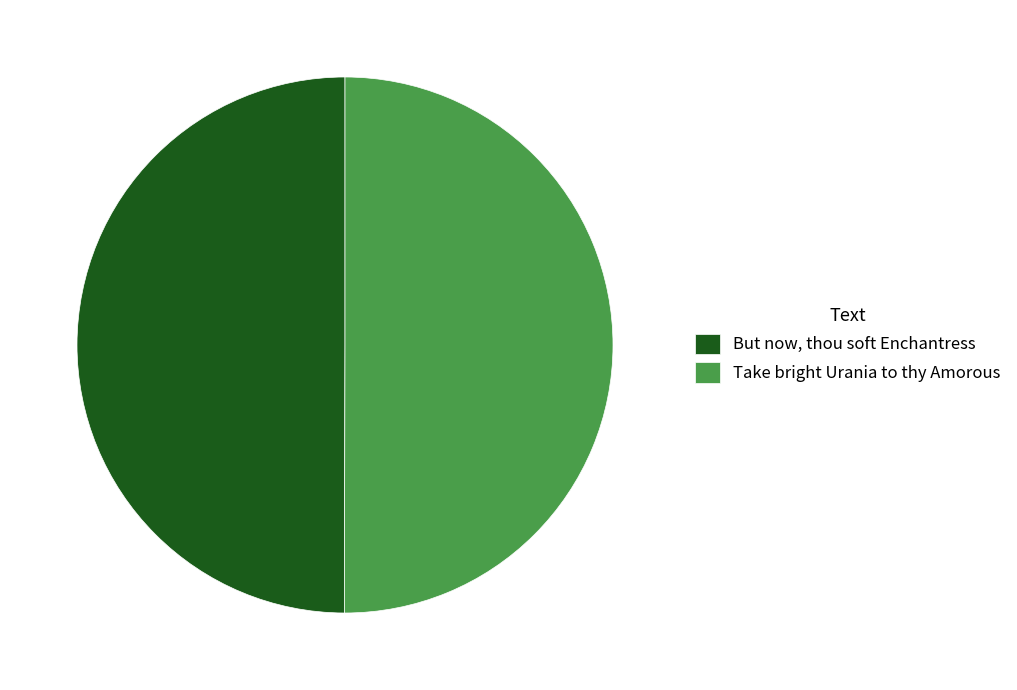

What is the ratio of the value at But now, thou soft Enchantress to the value at Take bright Urania to thy Amorous?

1.0